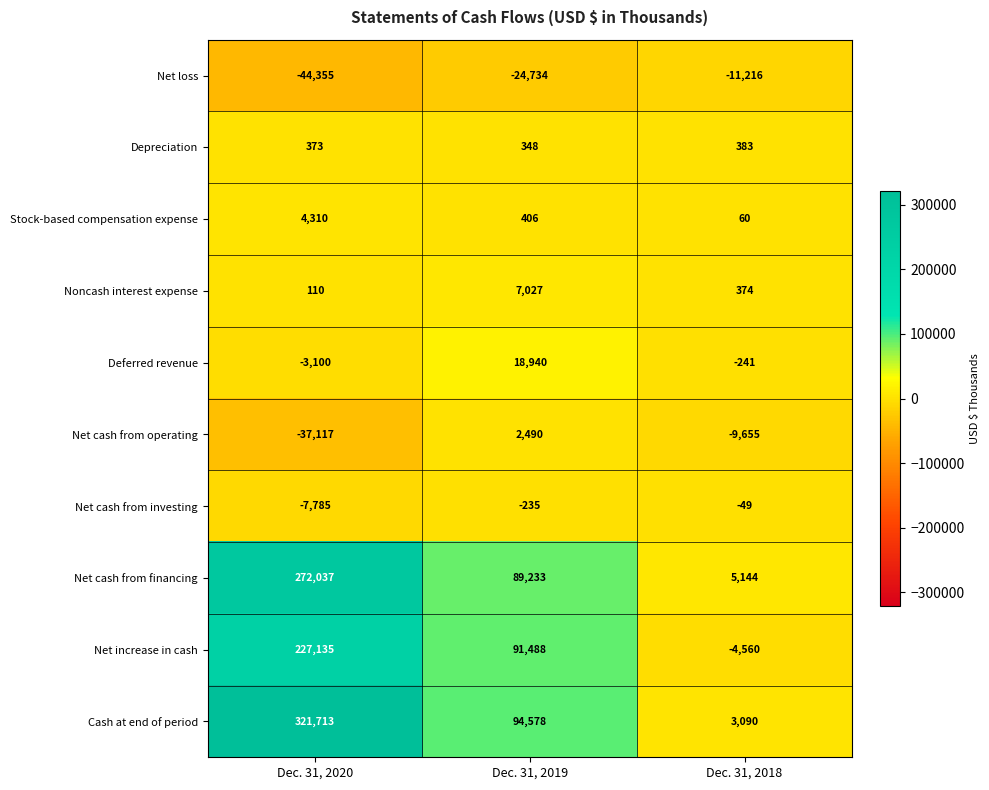

Reading left to right, transcribe all the data shown in this chart.

Net loss: Dec. 31, 2020=-44355	Dec. 31, 2019=-24734	Dec. 31, 2018=-11216
Depreciation: Dec. 31, 2020=373	Dec. 31, 2019=348	Dec. 31, 2018=383
Stock-based compensation expense: Dec. 31, 2020=4310	Dec. 31, 2019=406	Dec. 31, 2018=60
Noncash interest expense: Dec. 31, 2020=110	Dec. 31, 2019=7027	Dec. 31, 2018=374
Deferred revenue: Dec. 31, 2020=-3100	Dec. 31, 2019=18940	Dec. 31, 2018=-241
Net cash from operating: Dec. 31, 2020=-37117	Dec. 31, 2019=2490	Dec. 31, 2018=-9655
Net cash from investing: Dec. 31, 2020=-7785	Dec. 31, 2019=-235	Dec. 31, 2018=-49
Net cash from financing: Dec. 31, 2020=272037	Dec. 31, 2019=89233	Dec. 31, 2018=5144
Net increase in cash: Dec. 31, 2020=227135	Dec. 31, 2019=91488	Dec. 31, 2018=-4560
Cash at end of period: Dec. 31, 2020=321713	Dec. 31, 2019=94578	Dec. 31, 2018=3090